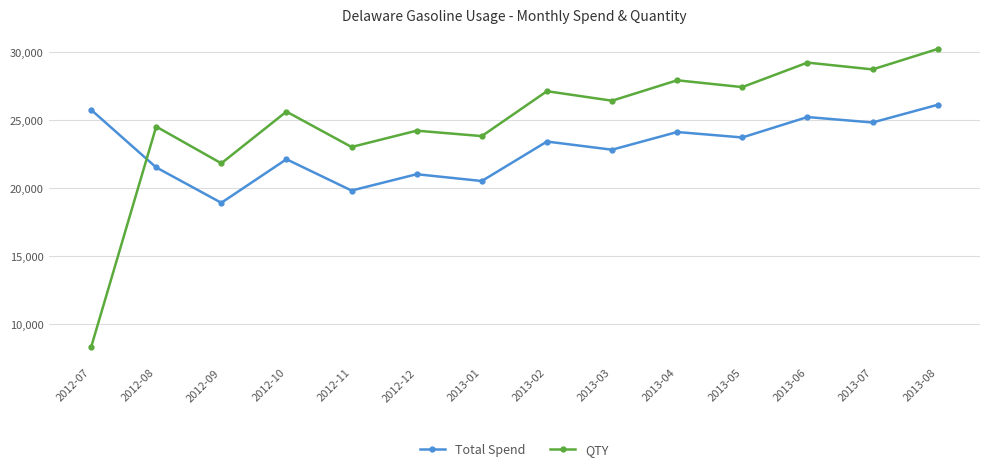

True or false: Total Spend has a value of 20500.0 at 2013-01.

True